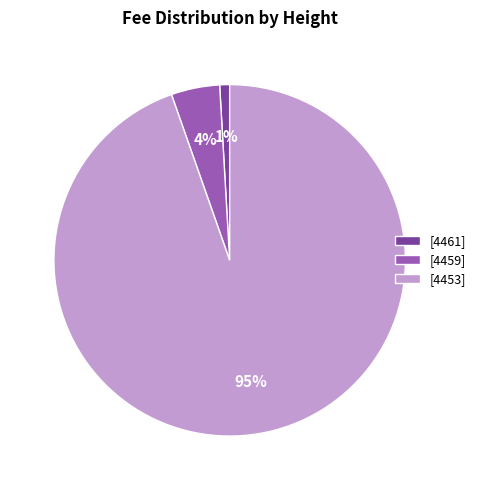

Do [4453] and [4459] together represent more than half of the pie?

Yes